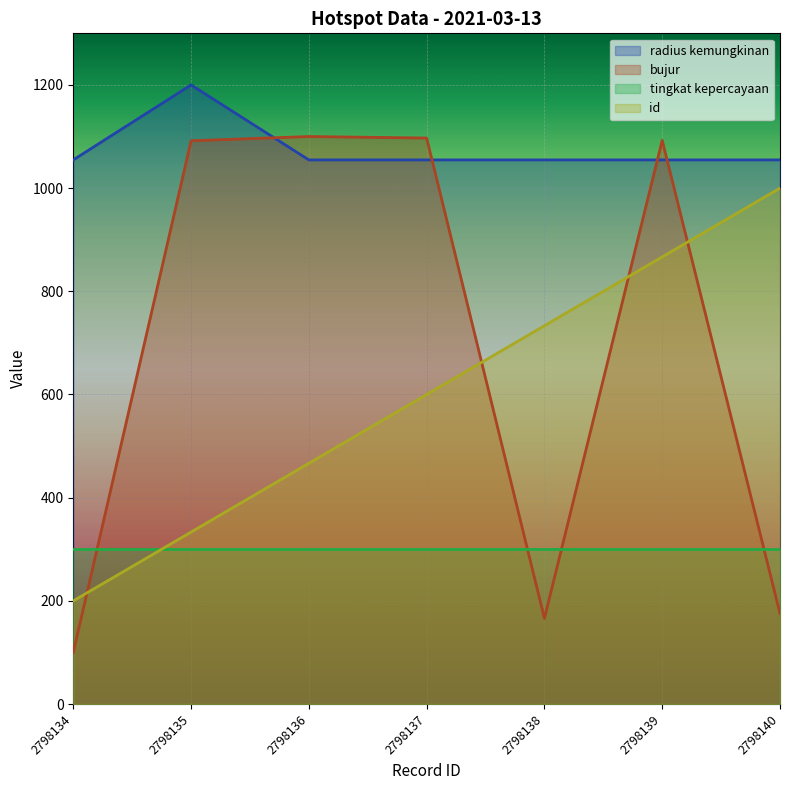

What value does the id series have at 2798135?

333.3